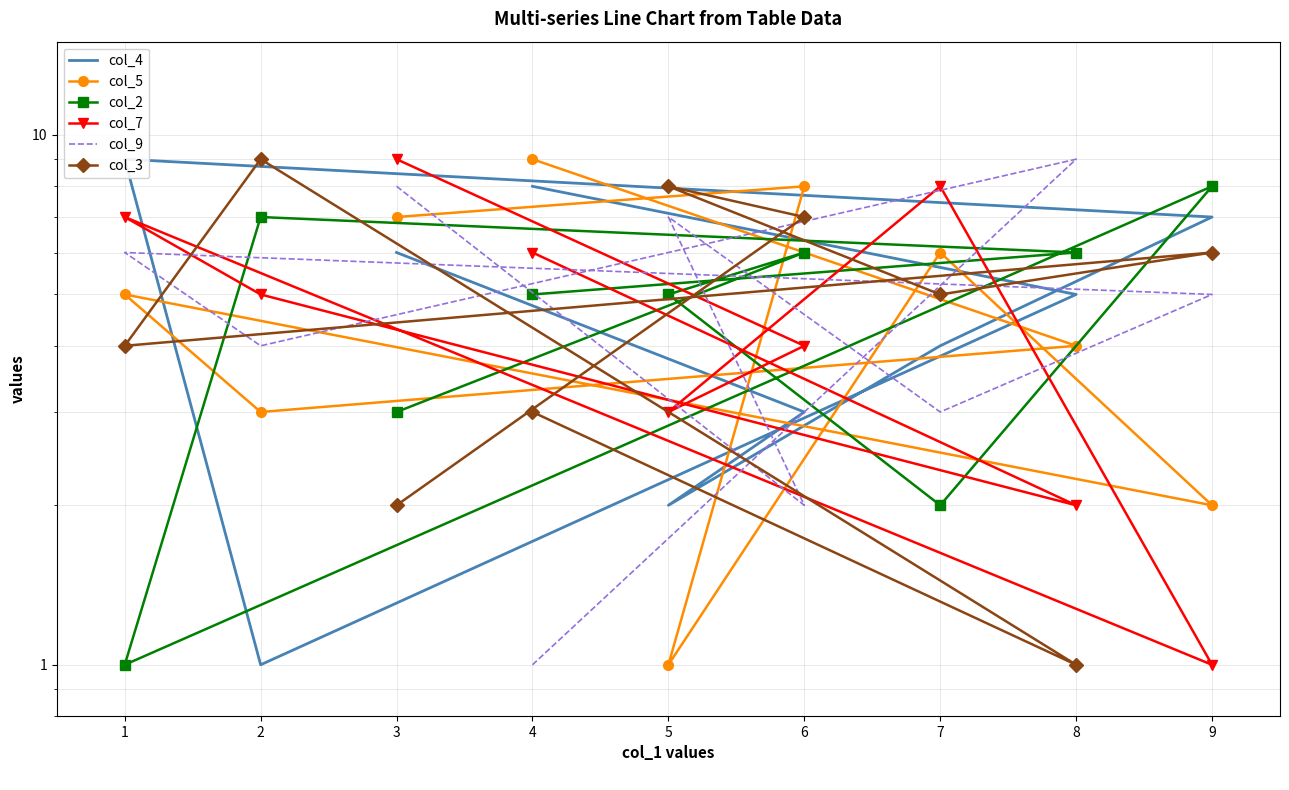

How many values in the col_7 series exceed 5?

4